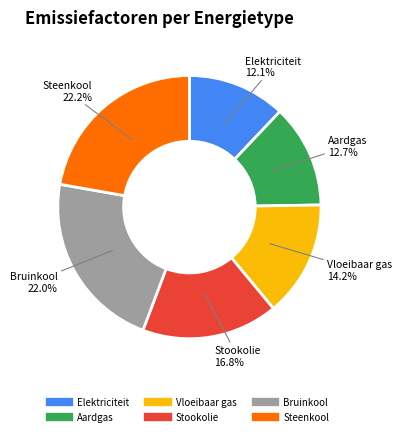

Is there any slice that represents more than half of the pie?

No